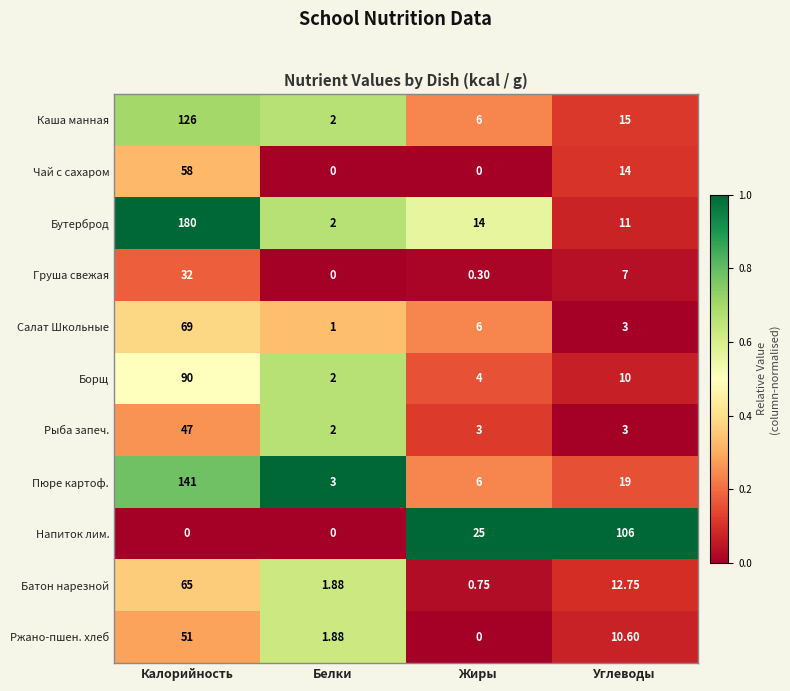

List the series in order of their peak value, lowest first.

Груша свежая, Рыба запеч., Ржано-пшен. хлеб, Чай с сахаром, Батон нарезной, Салат Школьные, Борщ, Напиток лим., Каша манная, Пюре картоф., Бутерброд